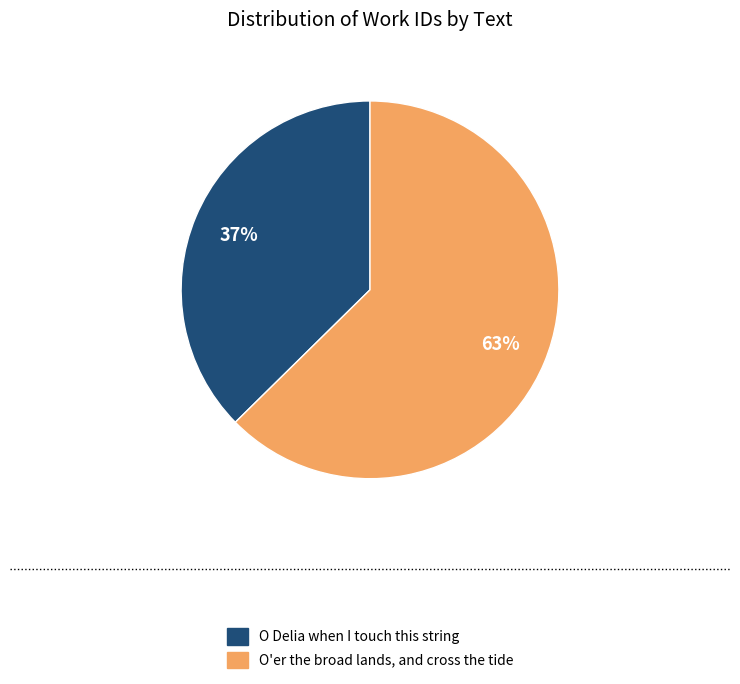

Which category has the biggest portion of the pie?

O'er the broad lands, and cross the tide